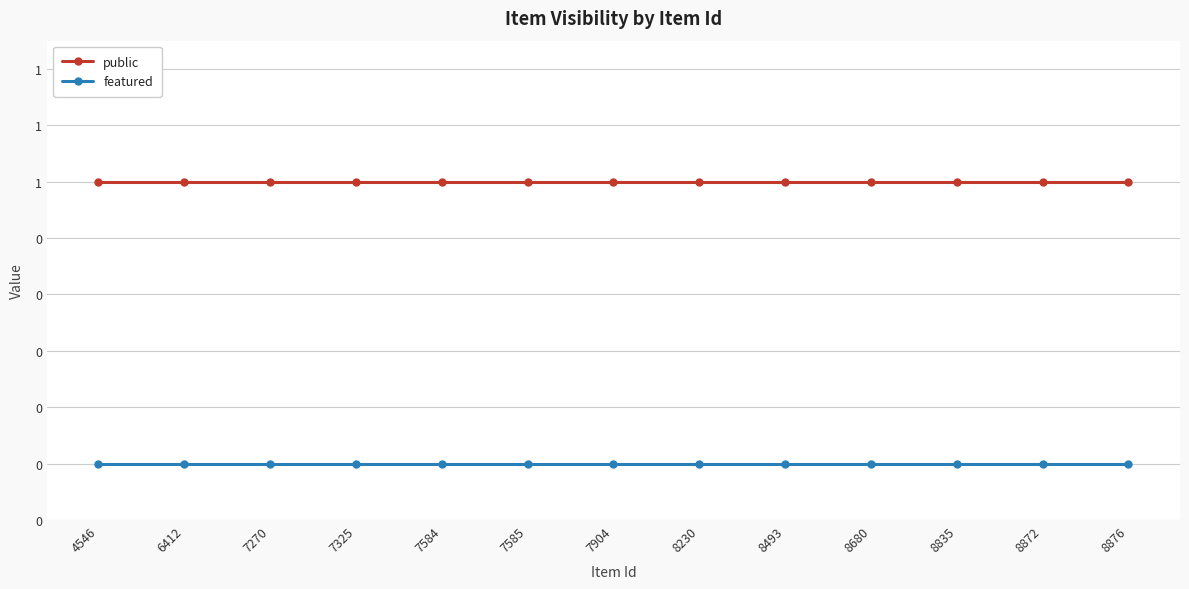

What are all the series names shown in the legend?

public, featured